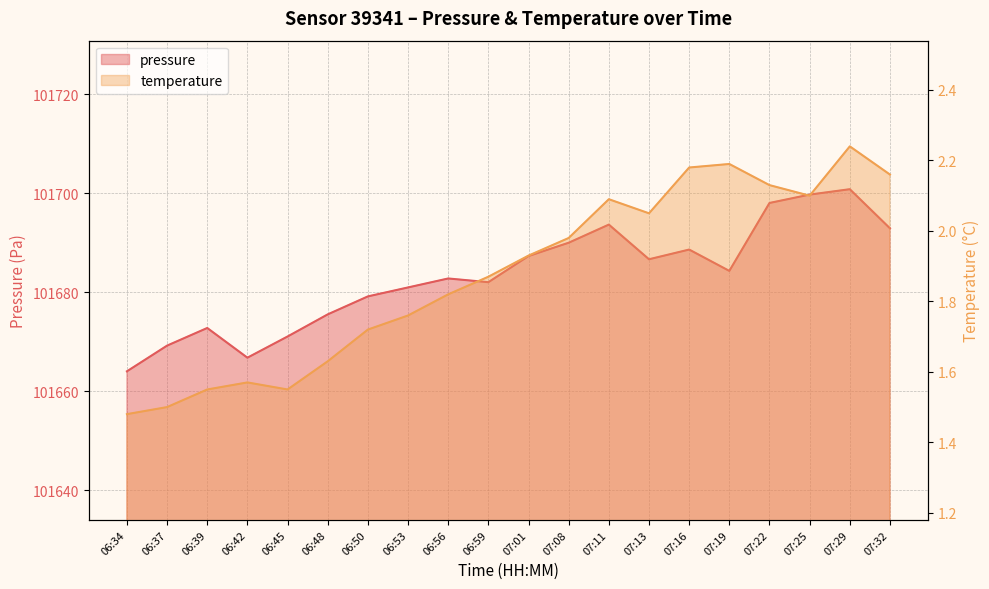

The value of pressure at 06:48 is 101675.5. True or false?

True